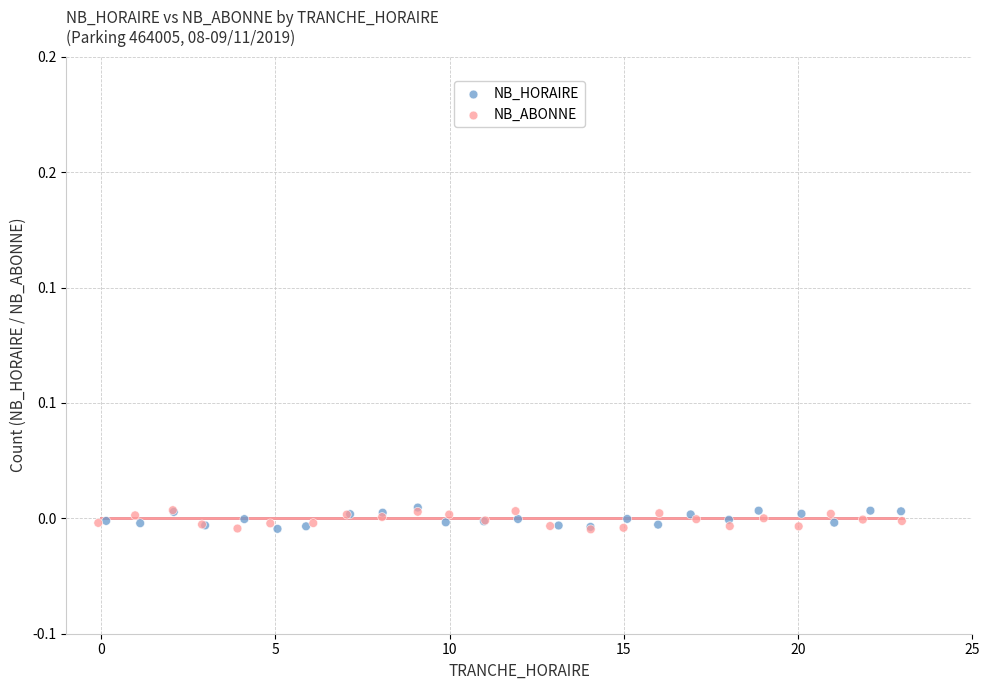

What are all the series names shown in the legend?

NB_HORAIRE, NB_ABONNE